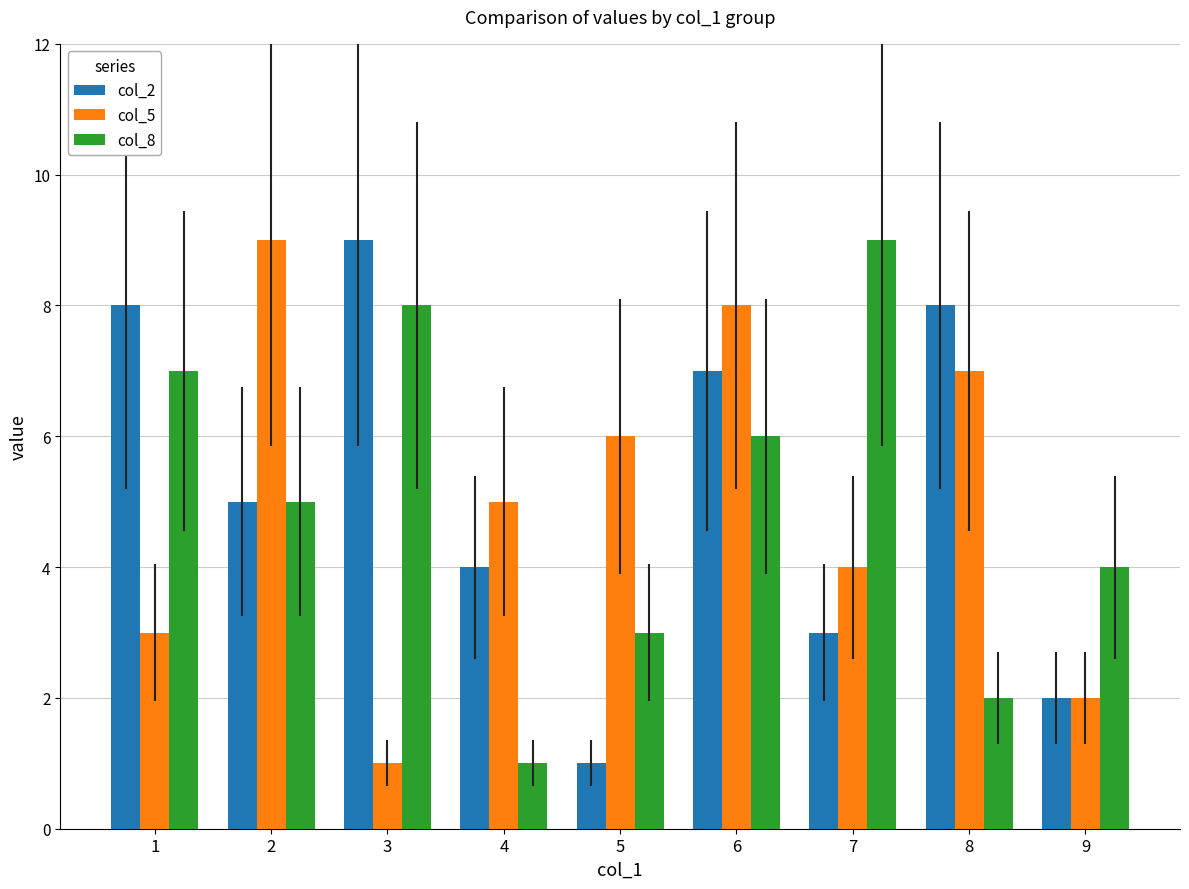

How many data points does each series have?

9